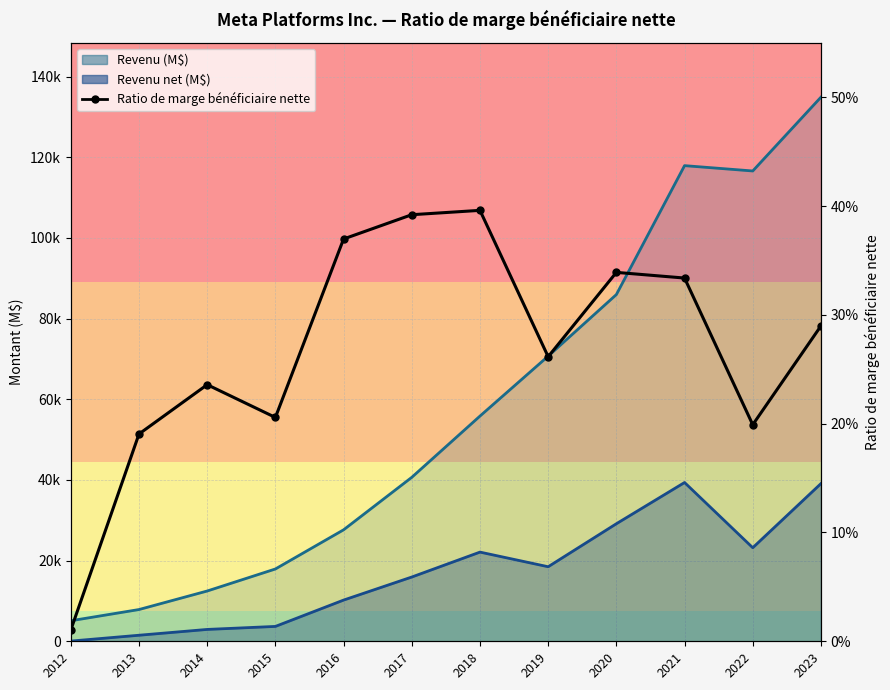

How many points are lower than both their immediate neighbors (excluding endpoints)?

3